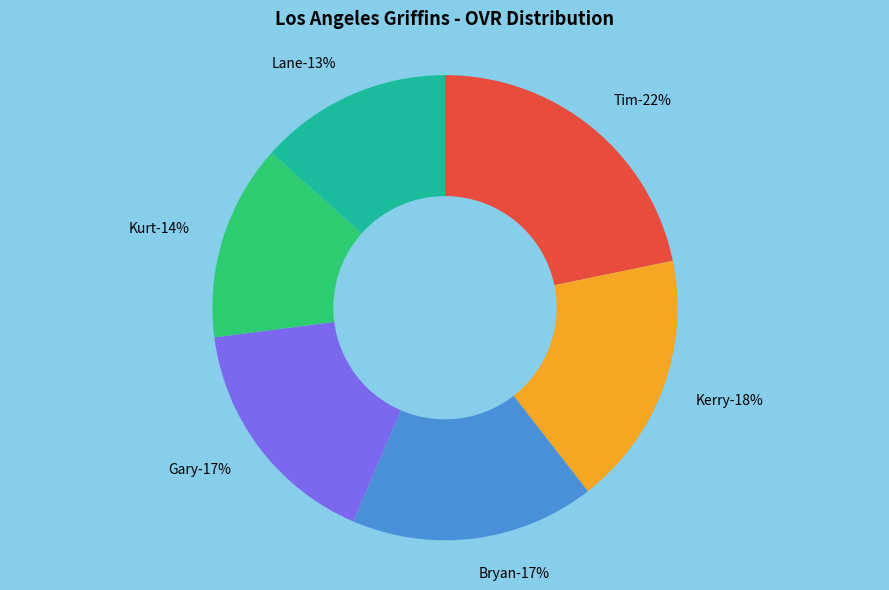

To the nearest percent, what percentage of the pie is Kurt?

14%